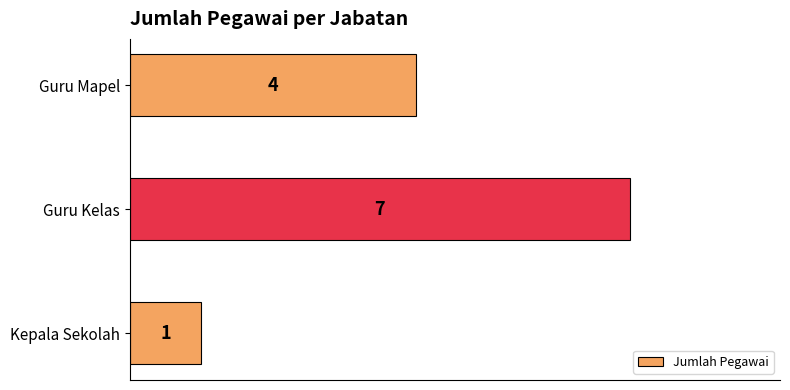

List the labels in order of value, largest first.

Guru Kelas, Guru Mapel, Kepala Sekolah